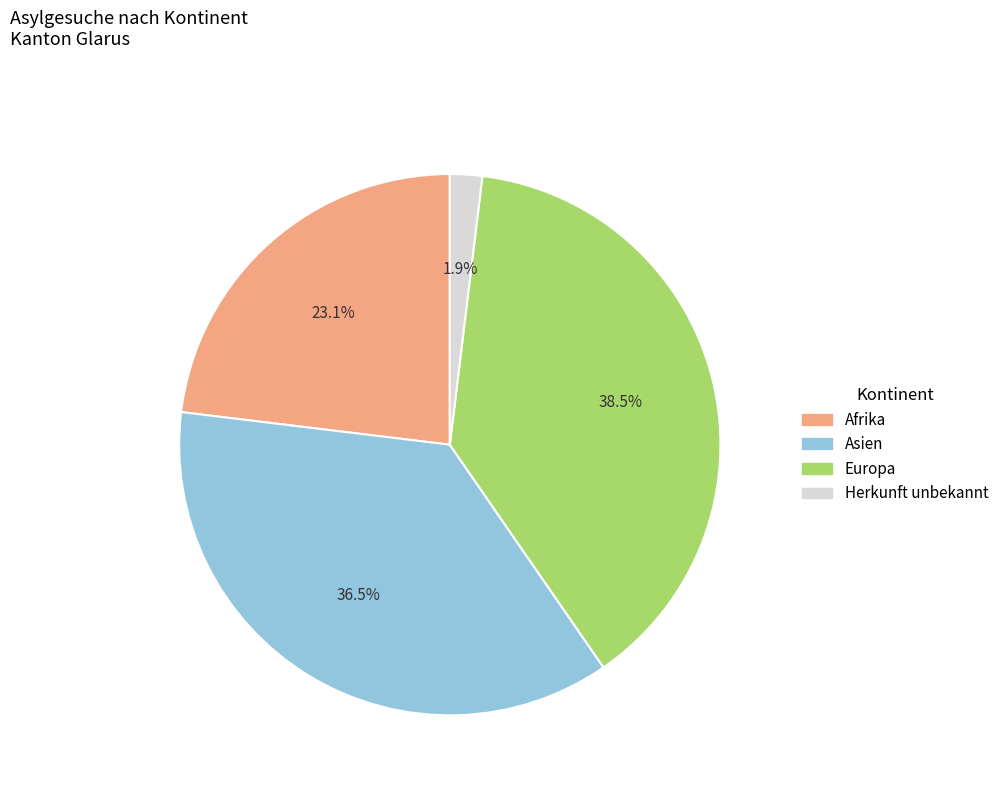

What percentage is NOT represented by Asien?

63.5%